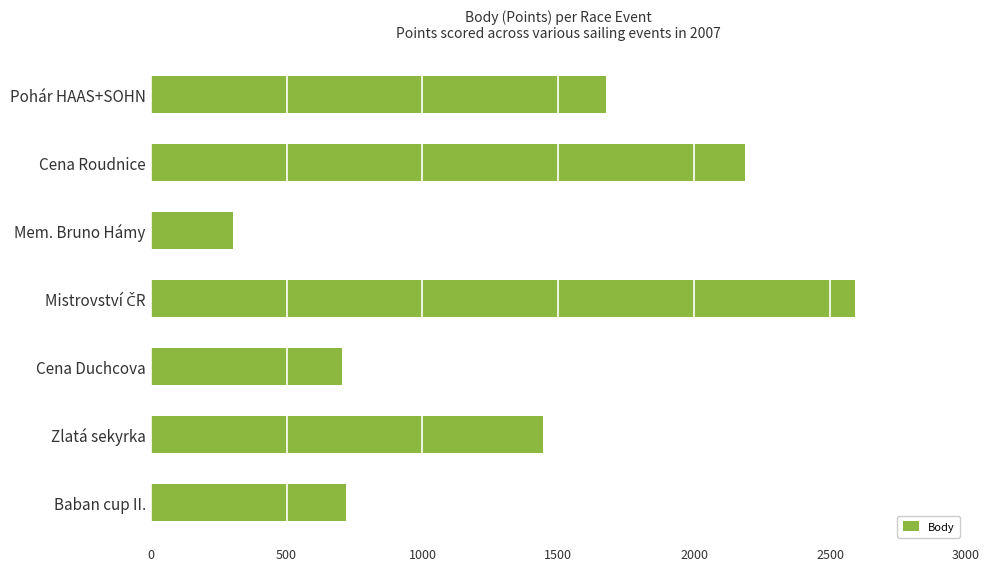

What is the difference between the maximum and minimum values?

2288